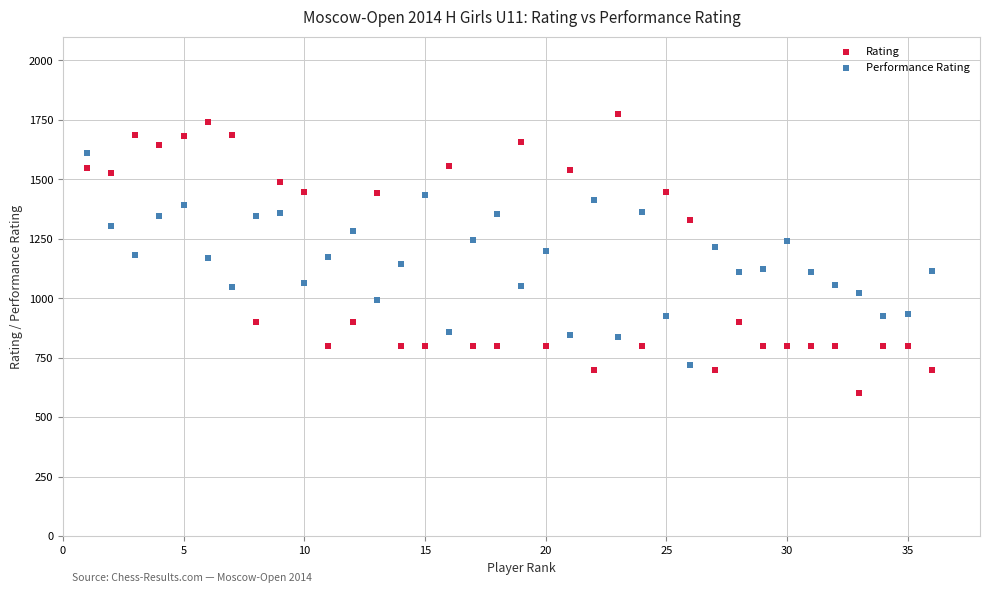

What are all the series names shown in the legend?

Rating, Performance Rating